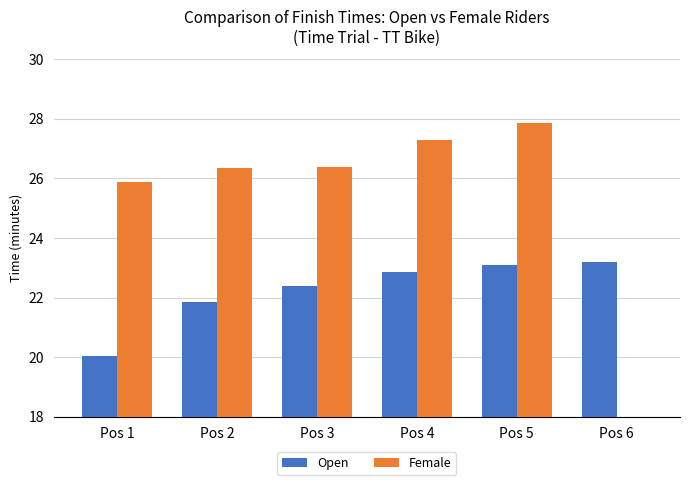

Where does the Female series first go above 26?

Pos 2